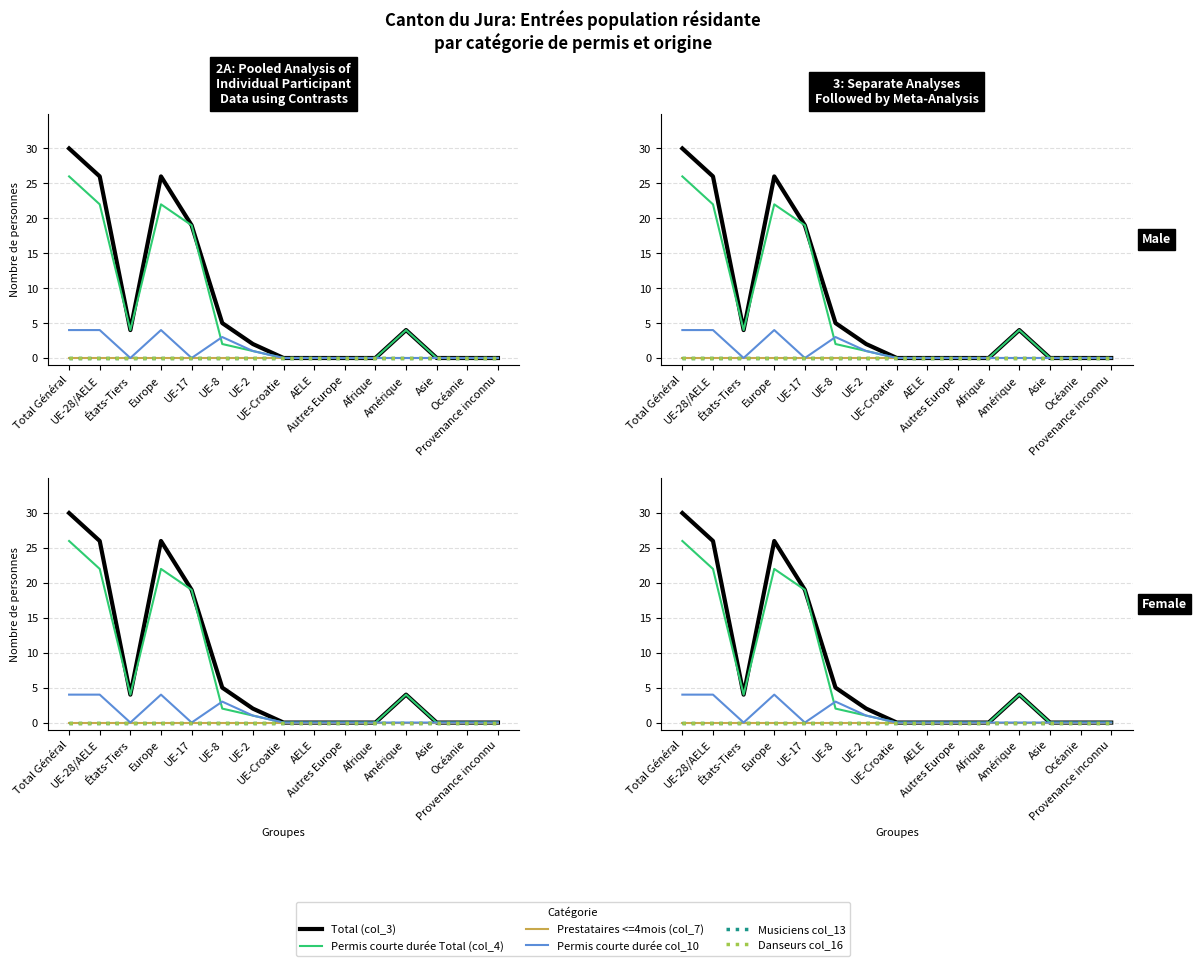

At UE-28/AELE, list the series in order from smallest to largest.

Prestataires <=4mois (col_7), Musiciens col_13, Danseurs col_16, Permis courte durée col_10, Permis courte durée Total (col_4), Total (col_3)